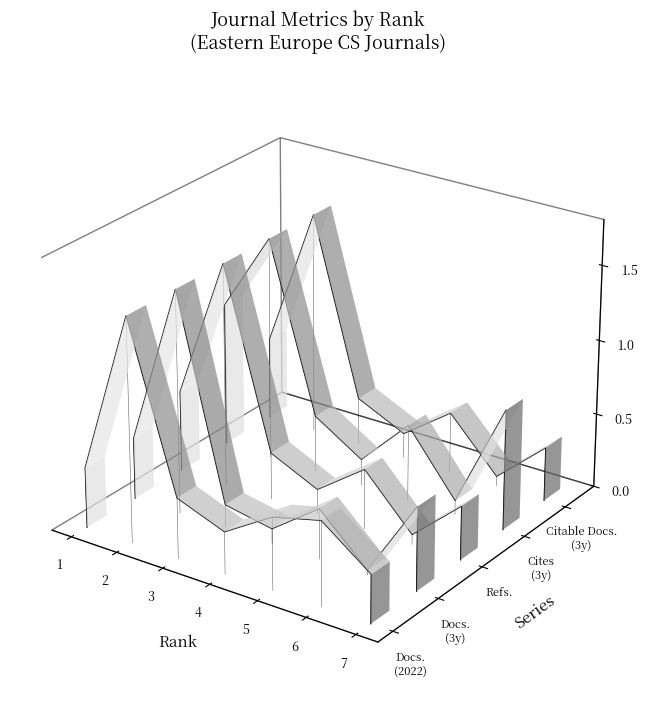

Where is the first local maximum for Total Docs. (3years)?

3